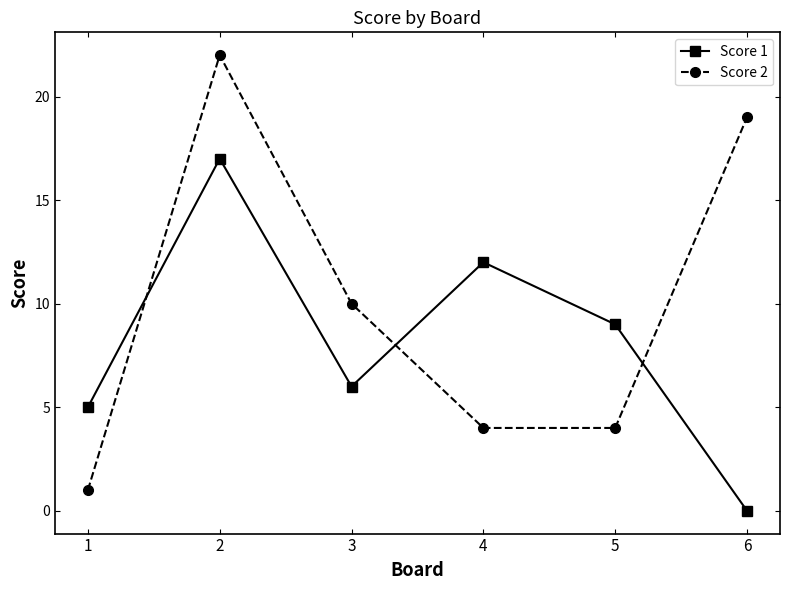

At which category does Score 1 reach its first local peak?

2